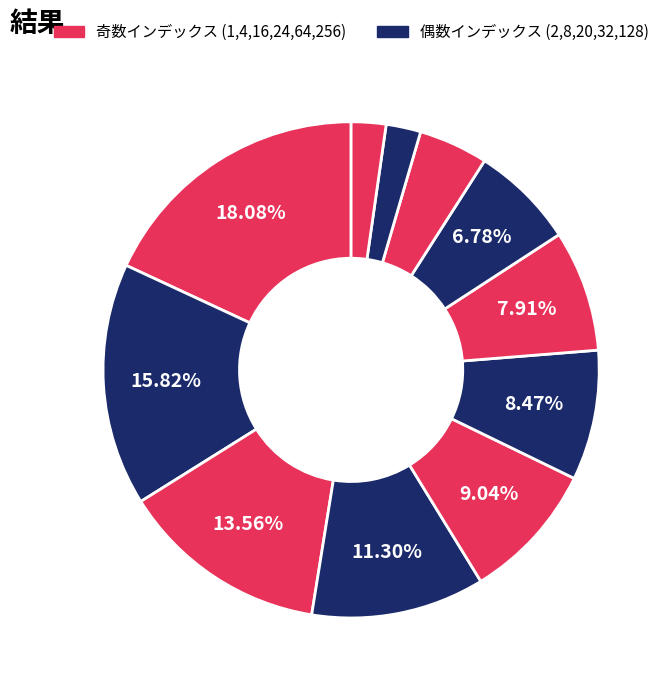

To the nearest percent, what is the average slice percentage?

9%